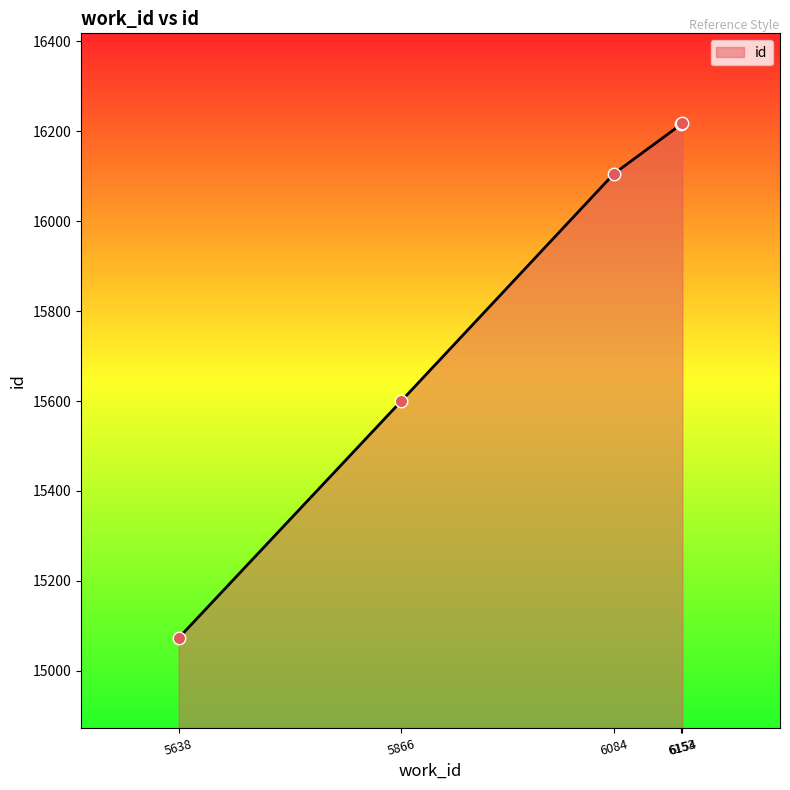

Which has a higher value, 5638 or 6084?

6084